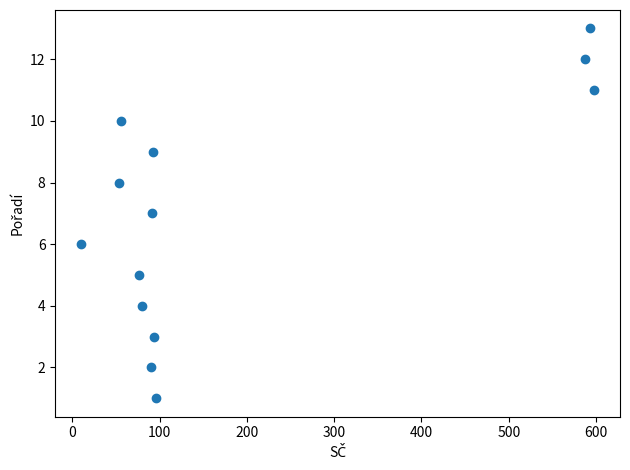

What is the range of Y values (max minus min)?

12